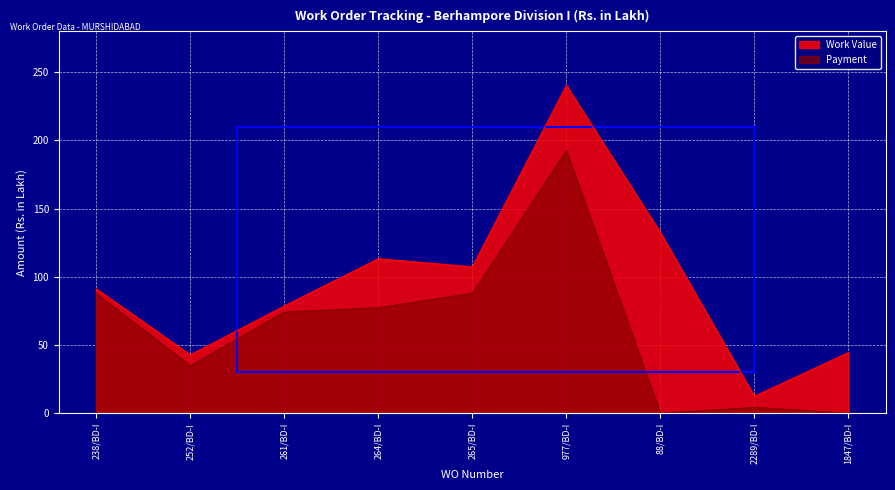

What is the greatest value displayed?

240.3